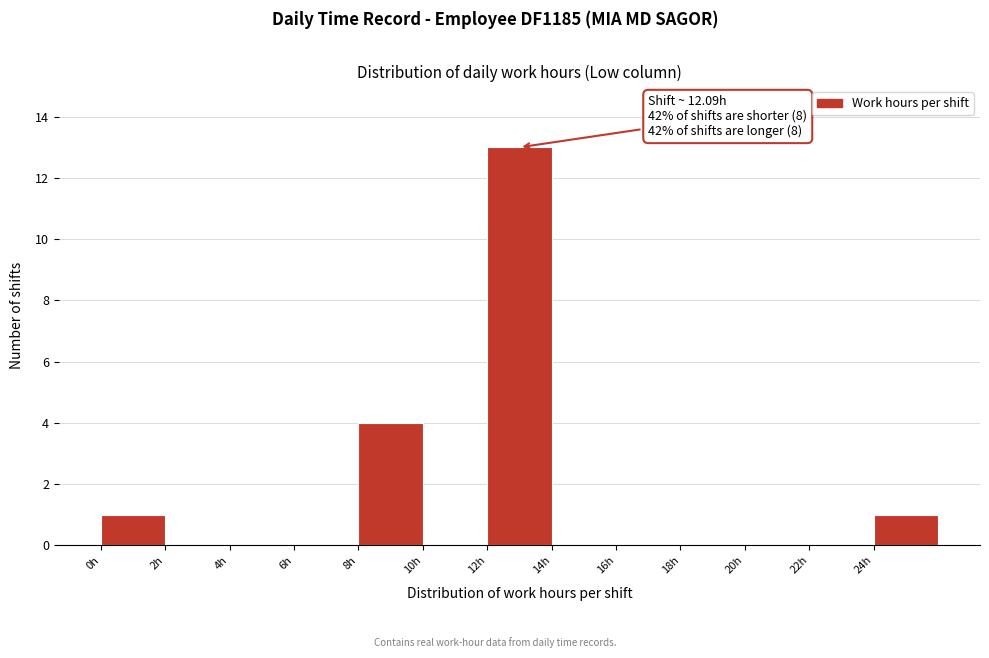

Which range on the x-axis has the tallest bar?

12 to 14